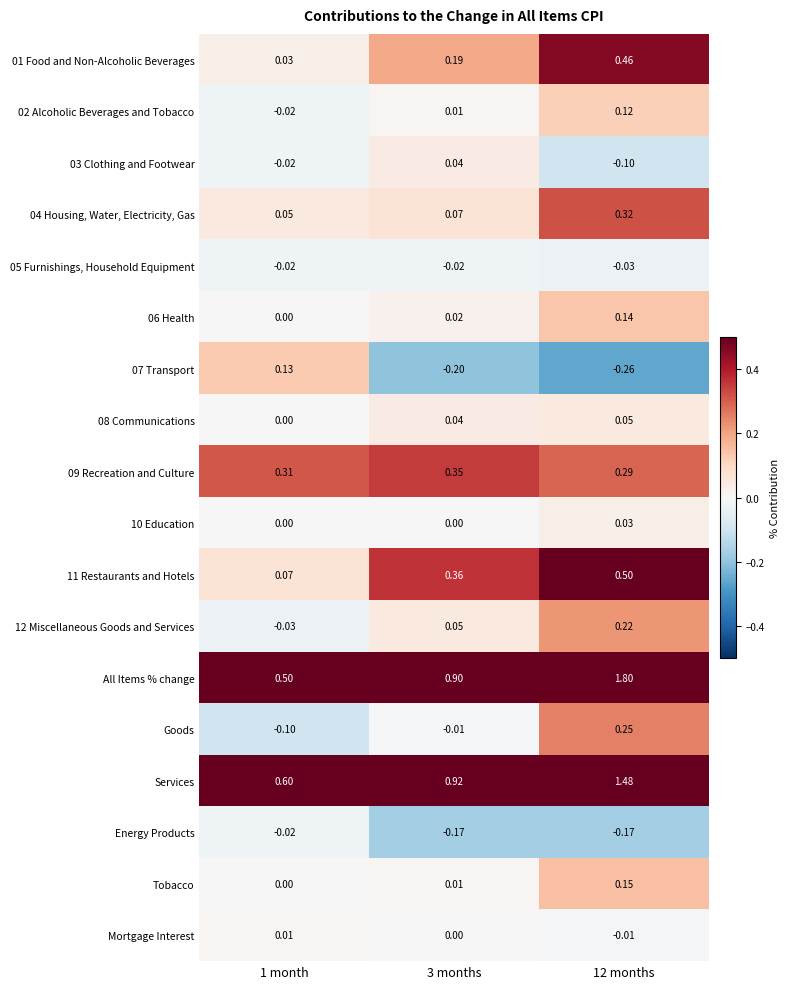

Which series has the largest range (max minus min)?

All Items % change